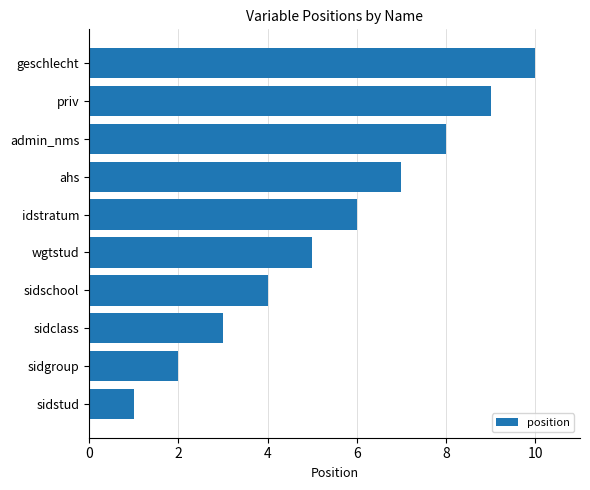

What is the difference between the maximum and second lowest values?

8